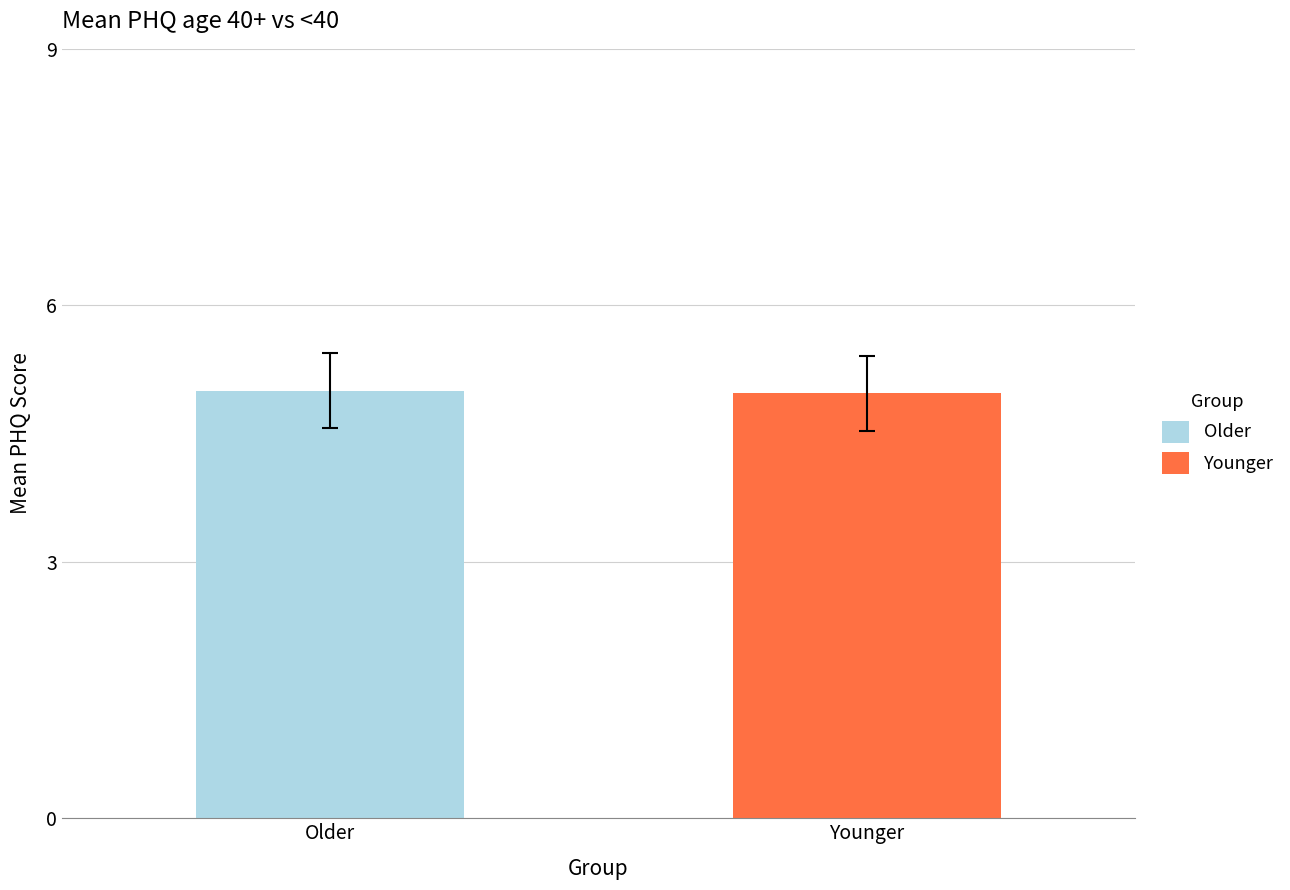

Which series has the largest range (max minus min)?

Older